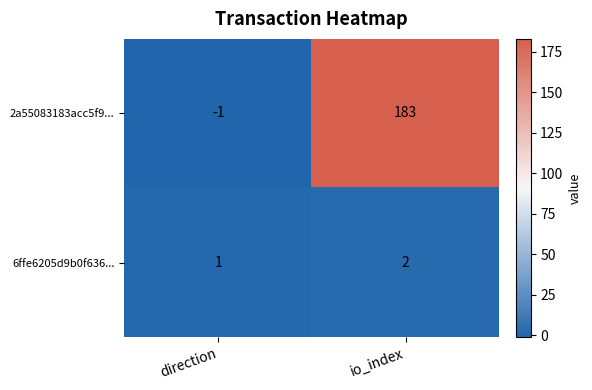

Which series has the widest spread of values?

2a55083183acc5f9...